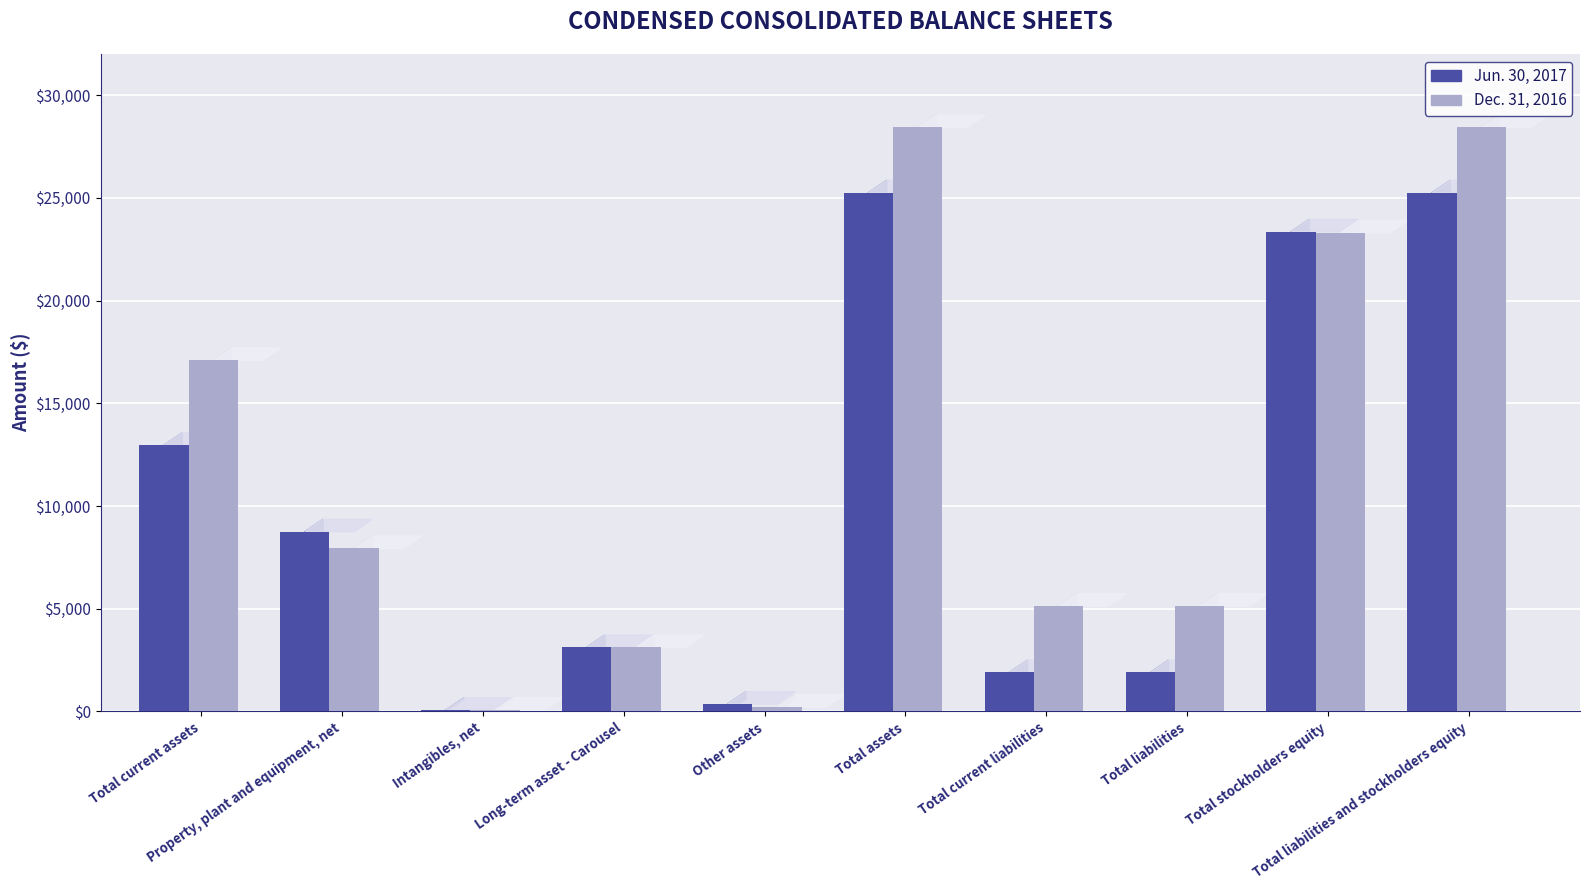

Reading left to right, transcribe all the data shown in this chart.

Jun. 30, 2017: Total current assets=12954	Property, plant and equipment, net=8751	Intangibles, net=66	Long-term asset - Carousel=3117	Other assets=361	Total assets=25249	Total current liabilities=1897	Total liabilities=1897	Total stockholders equity=23352	Total liabilities and stockholders equity=25249
Dec. 31, 2016: Total current assets=17094	Property, plant and equipment, net=7938	Intangibles, net=69	Long-term asset - Carousel=3117	Other assets=211	Total assets=28429	Total current liabilities=5127	Total liabilities=5127	Total stockholders equity=23302	Total liabilities and stockholders equity=28429